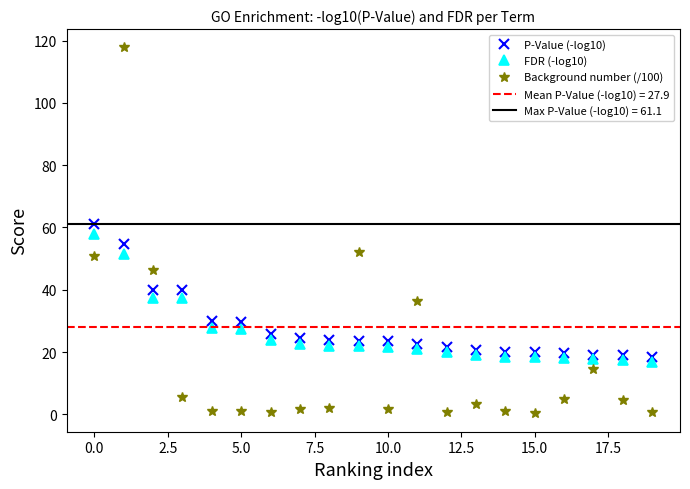

List the series in order of their peak value, highest first.

Background number (/100), P-Value (-log10), FDR (-log10)